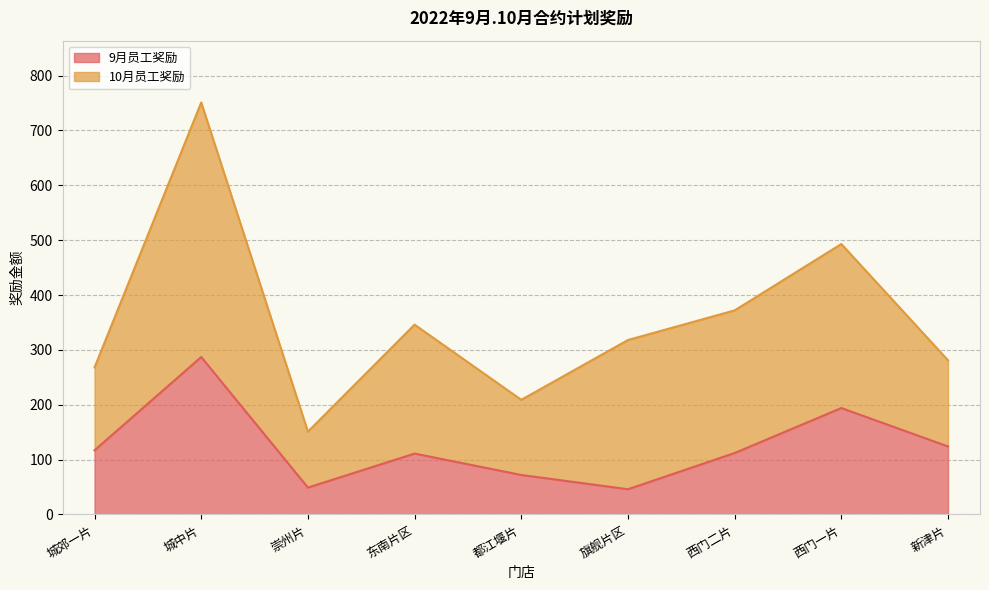

What is the difference between the maximum and minimum values?

241